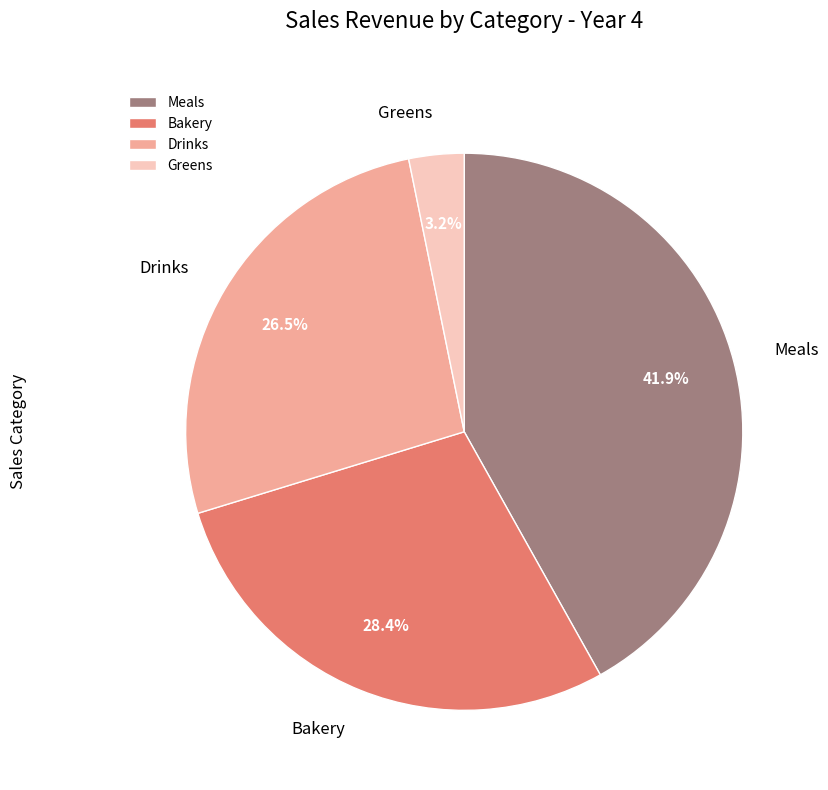

What is the largest slice in the pie chart?

Meals